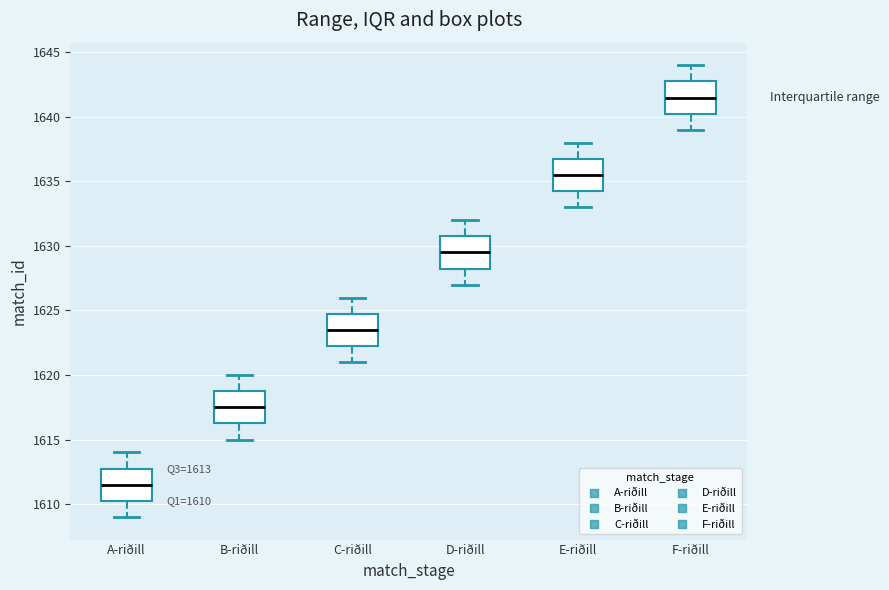

Which box's median line is the lowest?

A-riðill